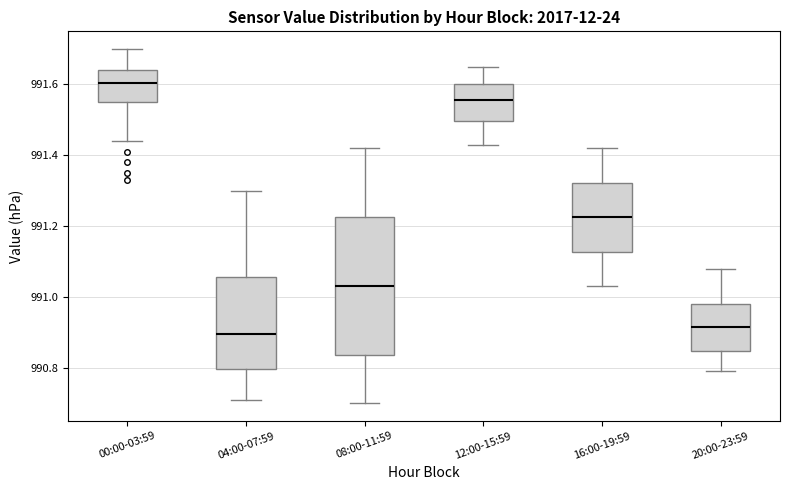

Reading left to right, transcribe this box plot: for each box, give where its median line is, the range the box spans, and where its two whiskers end, as read against the y-axis. The values are not printed on the chart, so give them approximately, as read against the axis.

00:00-03:59: median 991.60, box 991.56 to 991.64, whiskers 991.44 to 991.70
04:00-07:59: median 990.90, box 990.80 to 991.06, whiskers 990.72 to 991.30
08:00-11:59: median 991.04, box 990.84 to 991.22, whiskers 990.70 to 991.42
12:00-15:59: median 991.56, box 991.50 to 991.60, whiskers 991.44 to 991.66
16:00-19:59: median 991.22, box 991.12 to 991.32, whiskers 991.04 to 991.42
20:00-23:59: median 990.92, box 990.84 to 990.98, whiskers 990.80 to 991.08